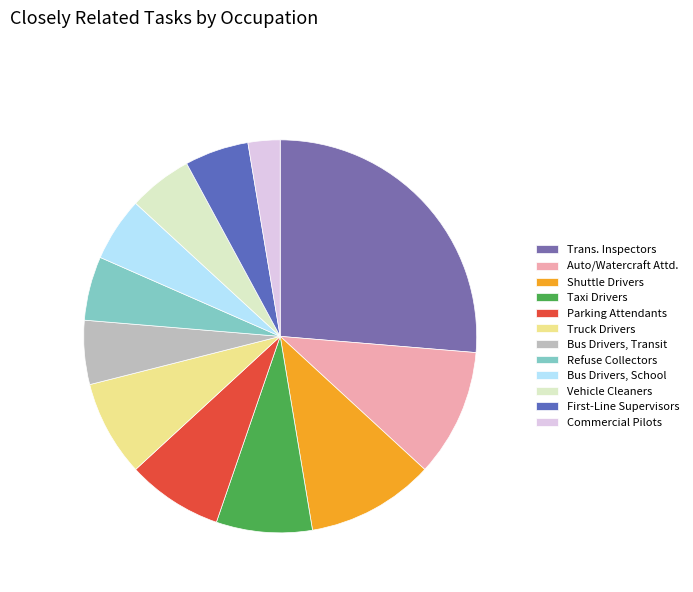

Does Commercial Pilots represent more than half of the total?

No